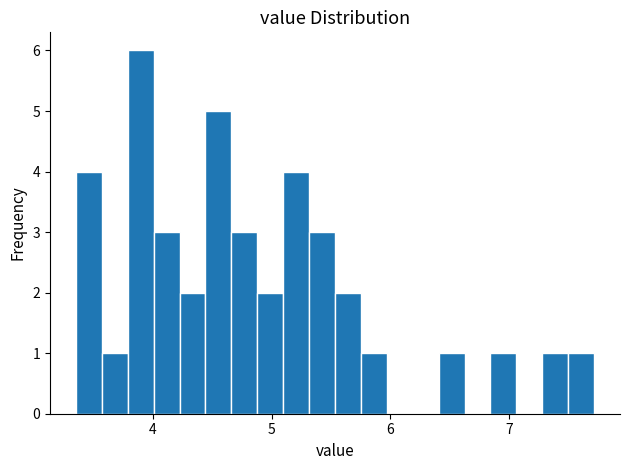

Around what value on the x-axis is the tallest bar? Give the approximate position of its centre, as read against the axis.

3.9